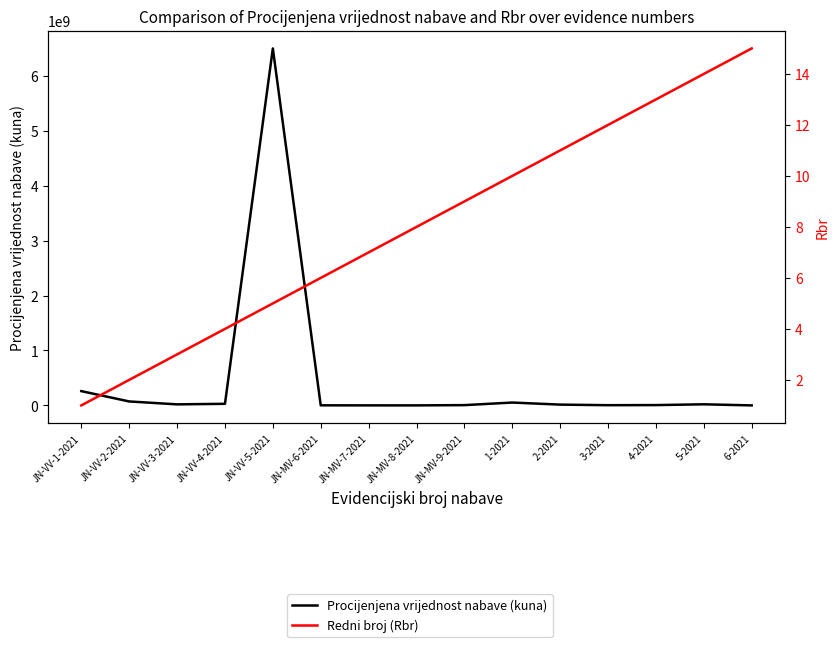

Which category has the lowest value across all series?

JN-VV-1-2021